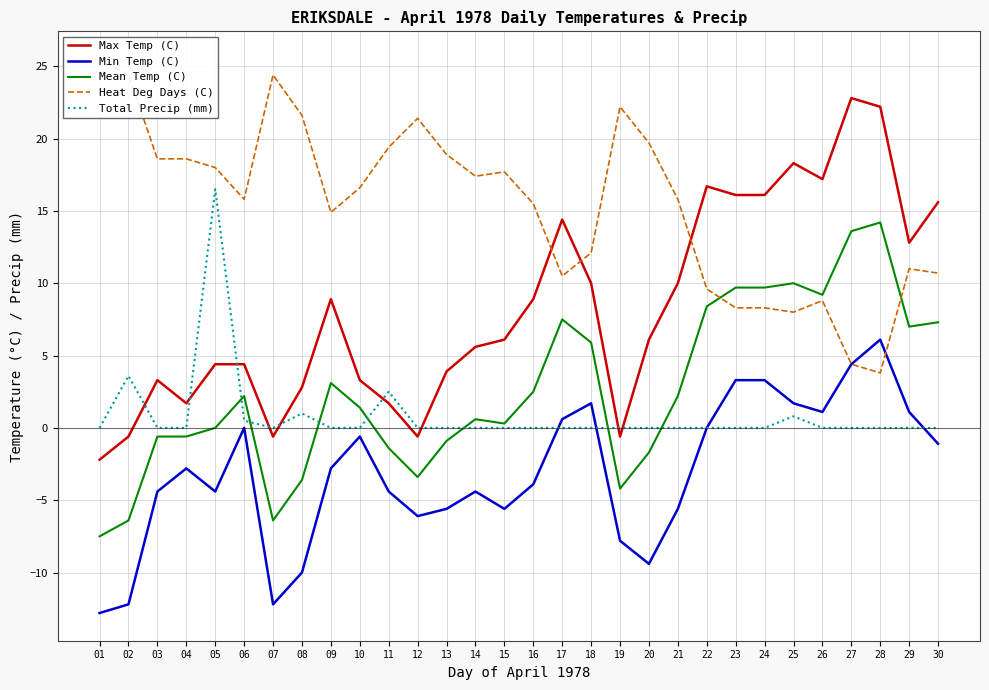

How many values in Max Temp (C) are below zero?

5